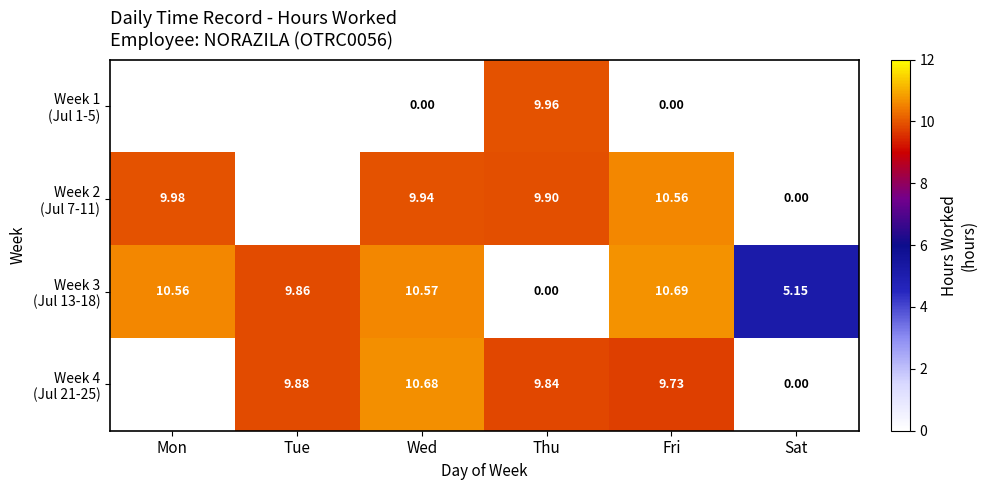

What is the difference between the maximum and minimum values in the Week 2 (Jul 7-11) series?

10.6